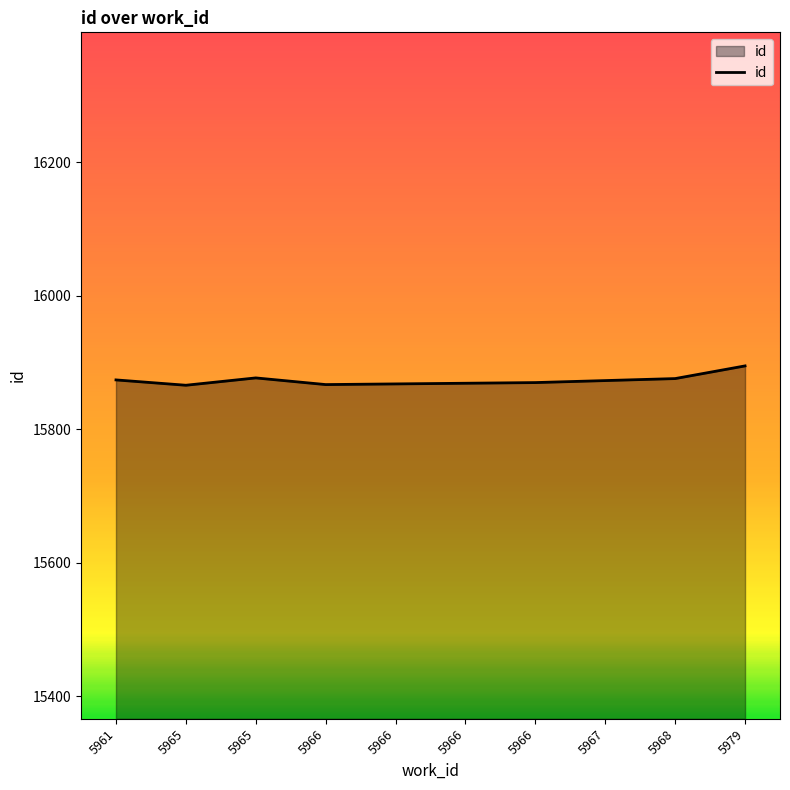

What is the ratio of the value at 5966 to the value at 5967?

1.0